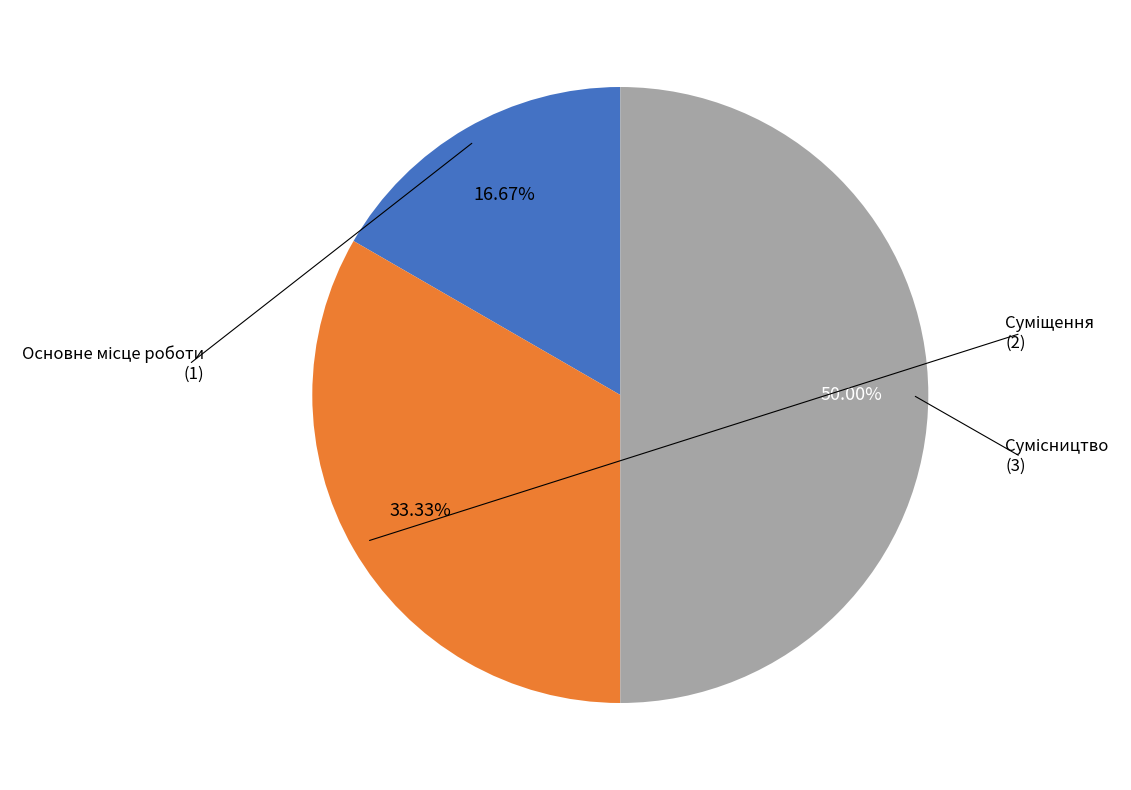

Which category has the biggest portion of the pie?

Сумісництво